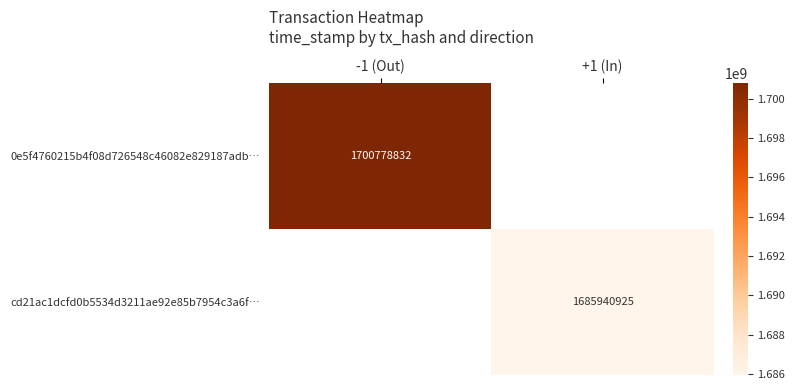

Is it true that 0e5f4760215b4f08d726548c46082e829187adb… equals 1700778832 at -1 (Out)?

True